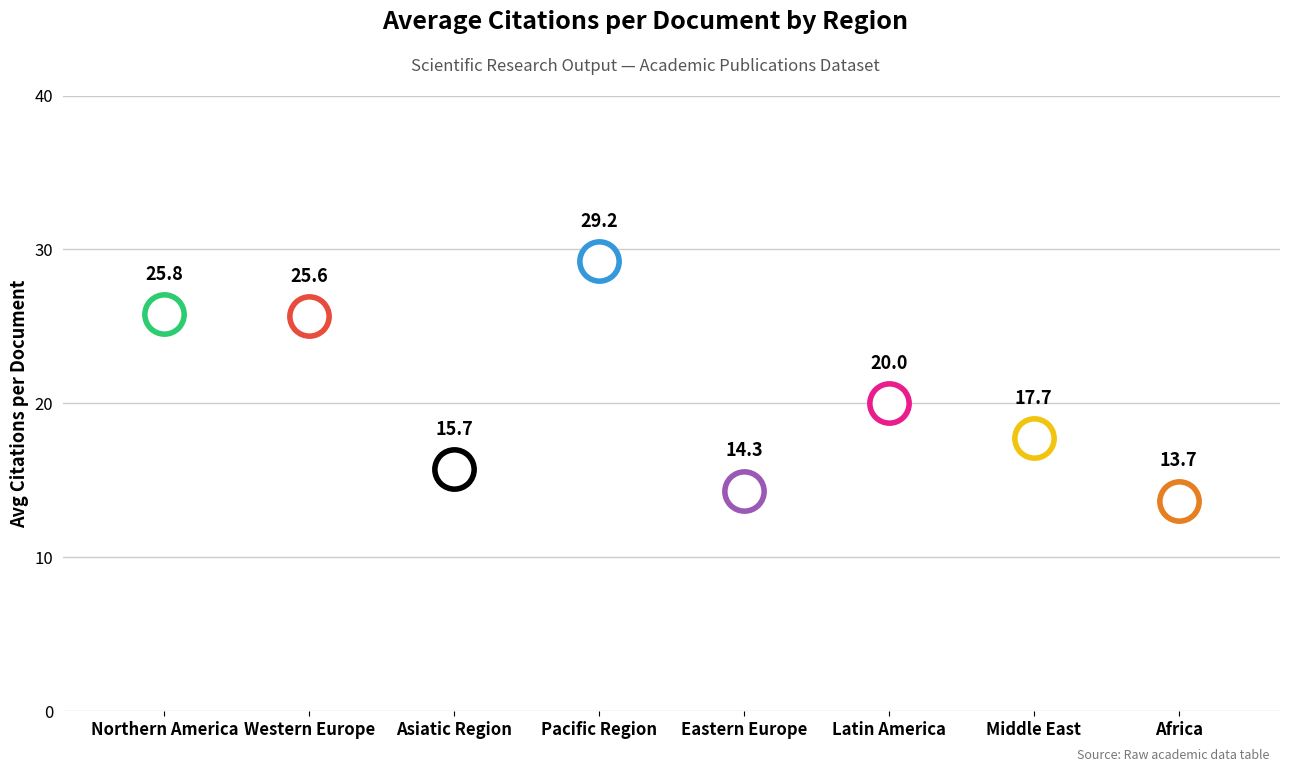

What is the ratio of the value at Middle East to the value at Northern America?

0.7